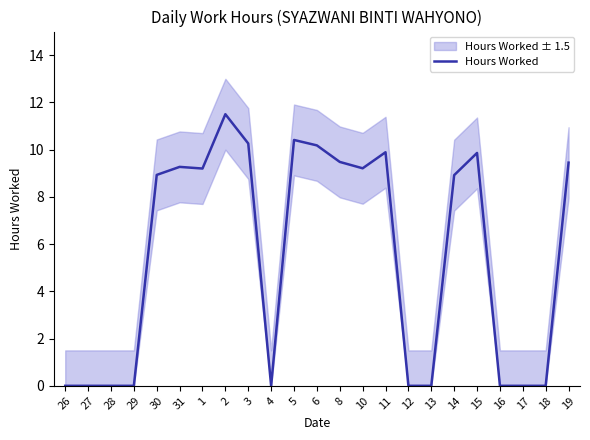

What is the change in value from 8 to 15?

+0.4